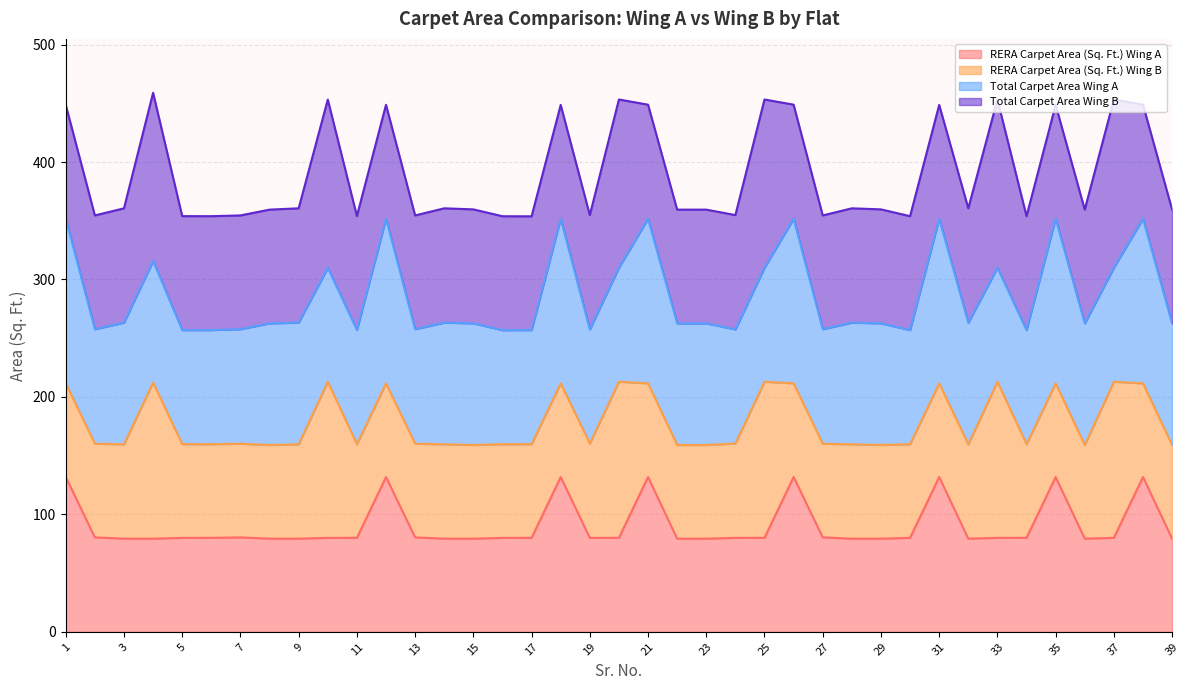

What is the lowest value of the RERA Carpet Area (Sq. Ft.) Wing A series?

79.3